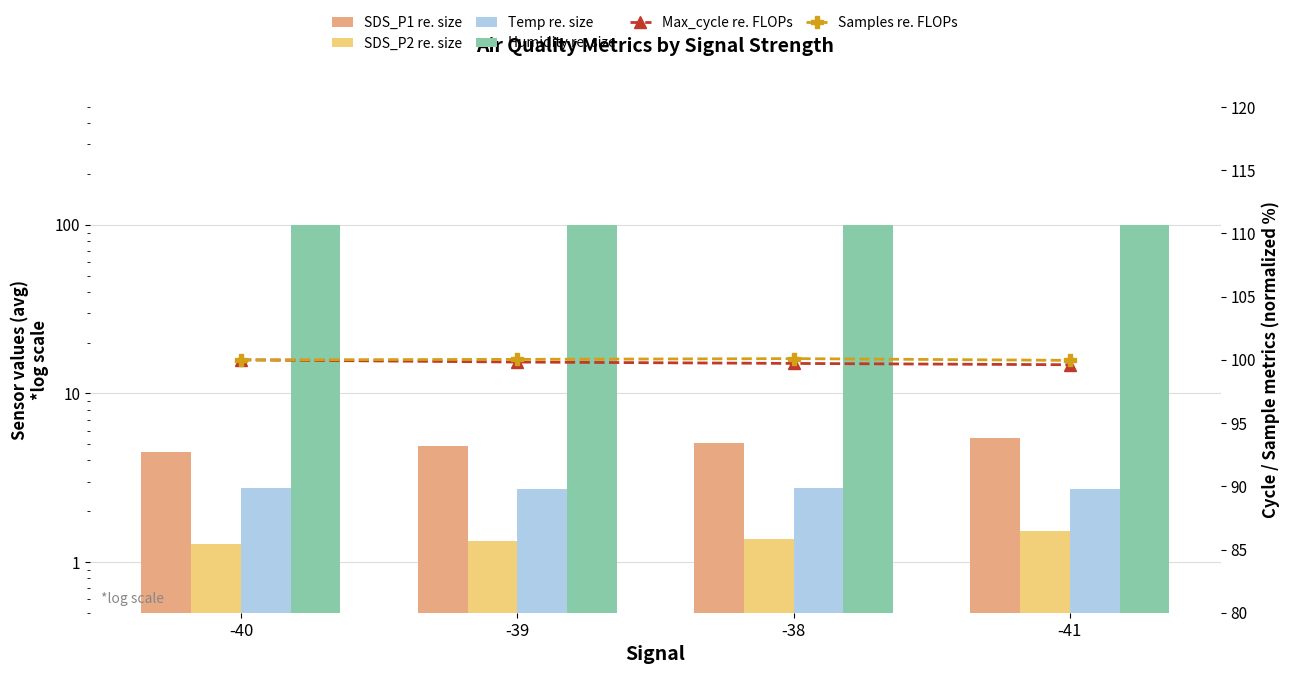

Which has a higher value, -38 or -39?

-38